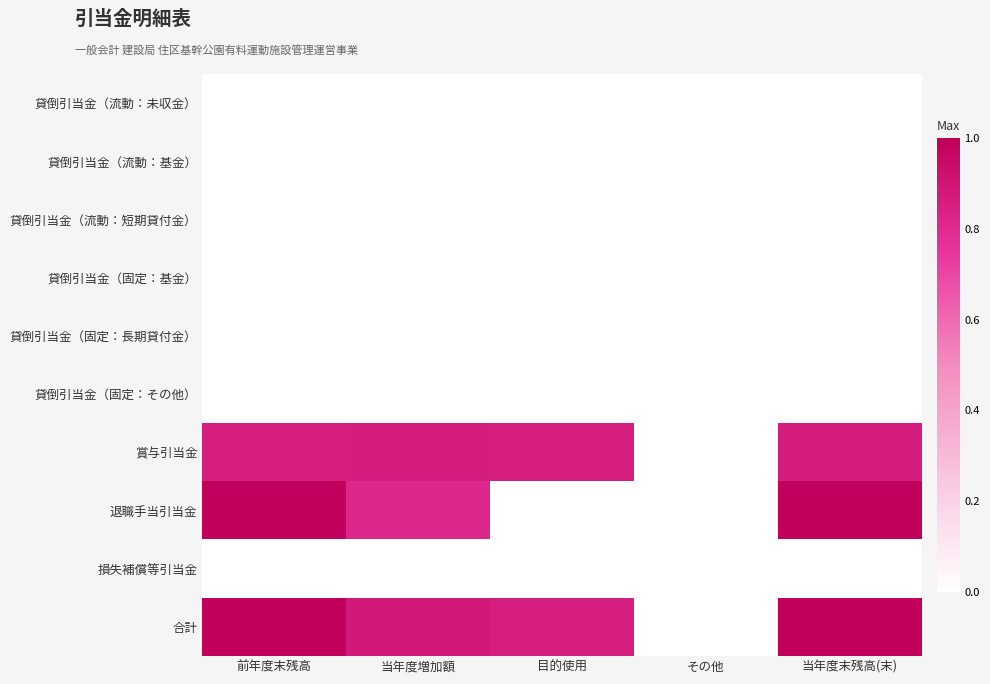

Which series has the widest spread of values?

合計